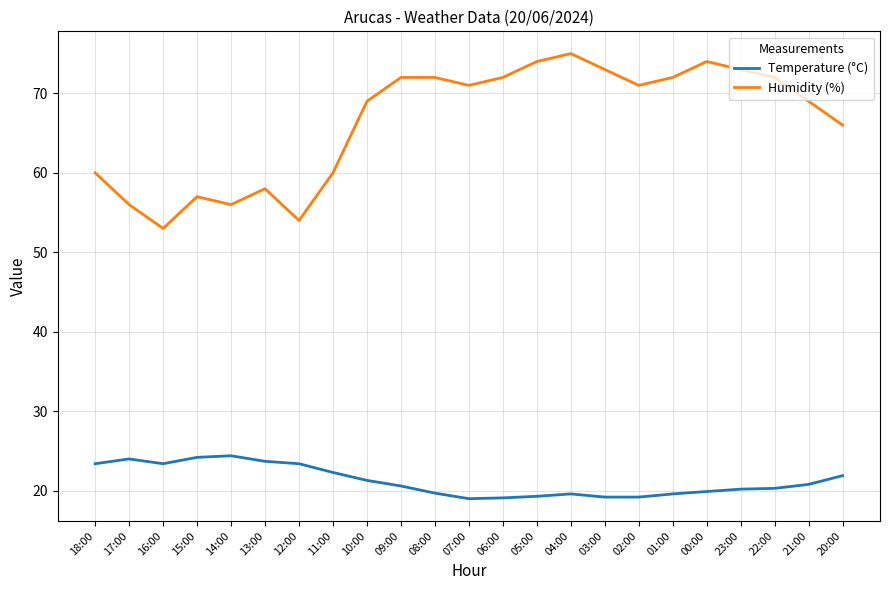

What is the difference between the maximum and minimum values in the Temperature (°C) series?

5.4